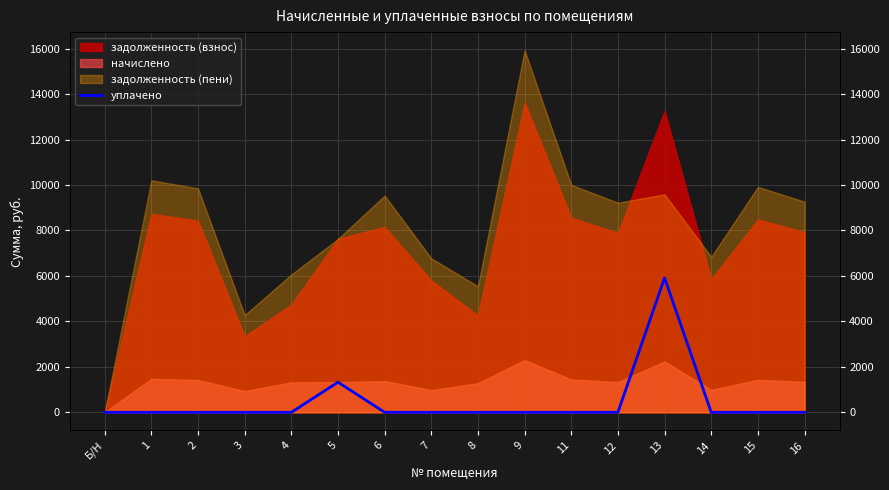

What is the label of the 4th point from the left?

3